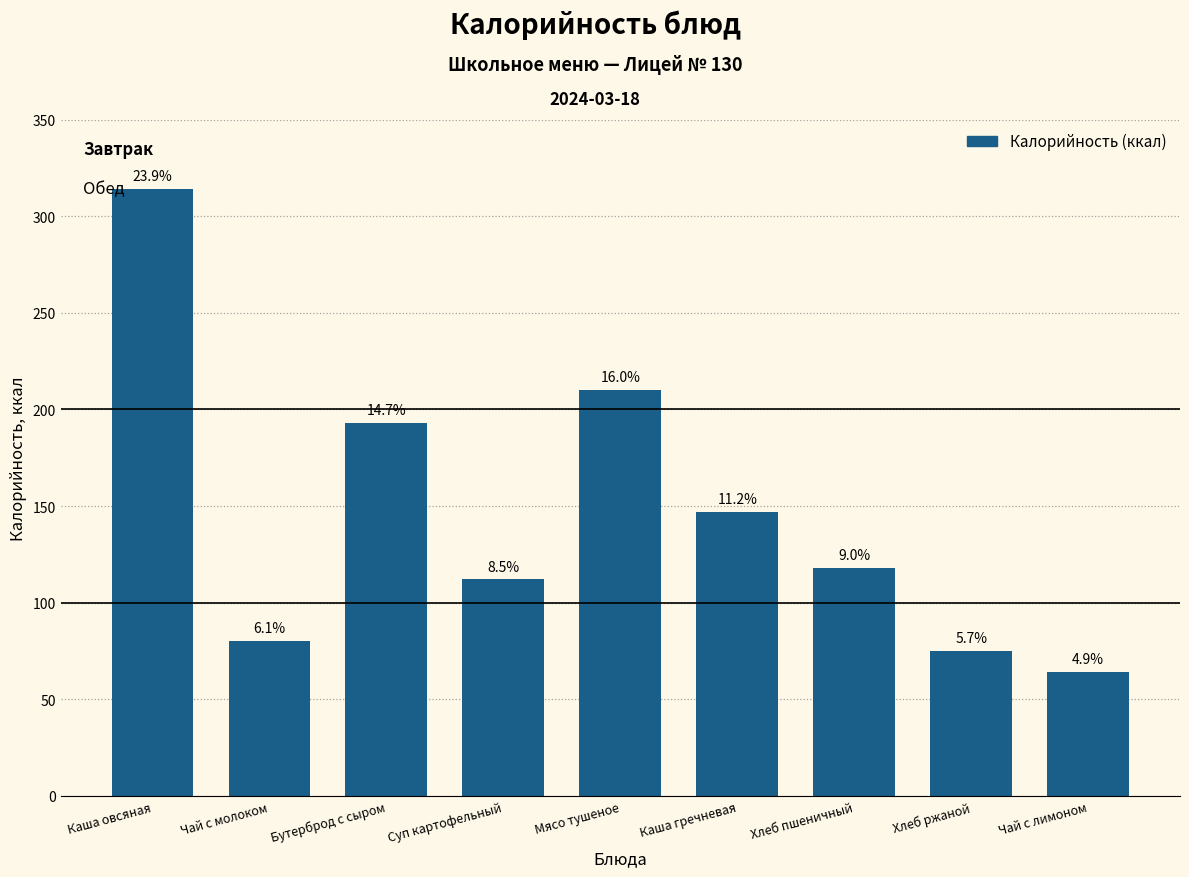

Does the chart contain any negative values?

No